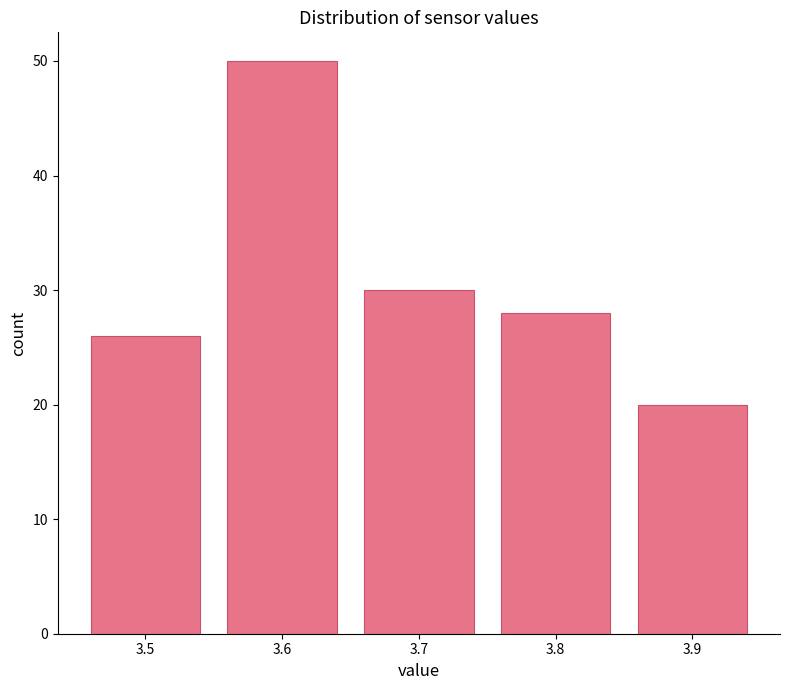

Reading left to right, list every bar in this chart as the range it spans on the x-axis followed by its height. The values are not printed on the chart, so give them approximately, as read against the axis.

3.45 to 3.55: 26
3.55 to 3.65: 50
3.65 to 3.75: 30
3.75 to 3.85: 28
3.85 to 3.95: 20